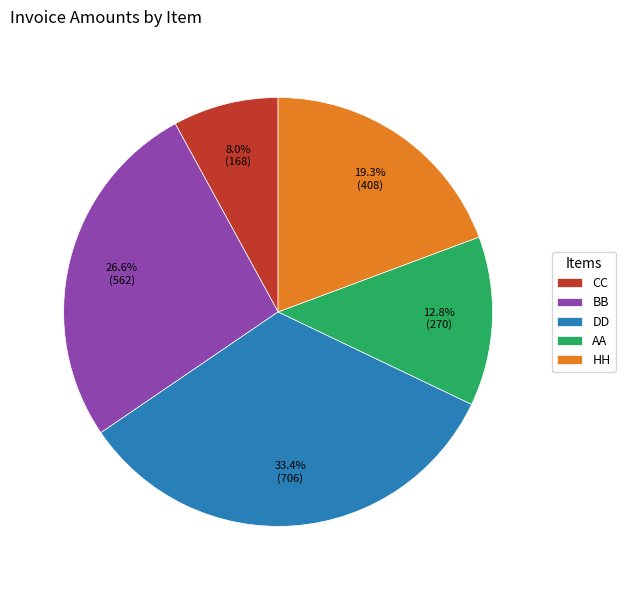

Does DD account for over 50% of the chart?

No